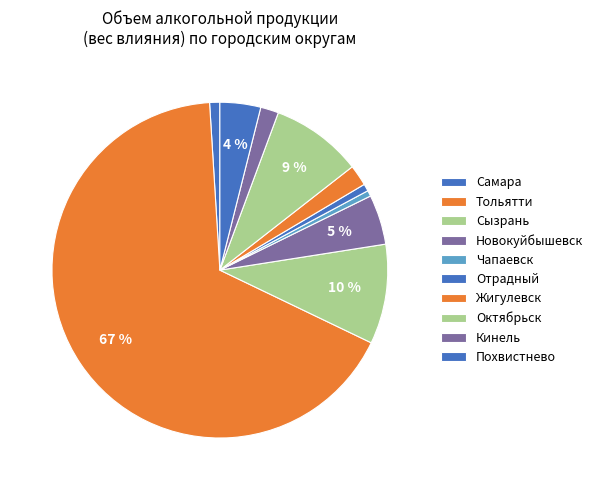

How many segments does this pie chart have?

10